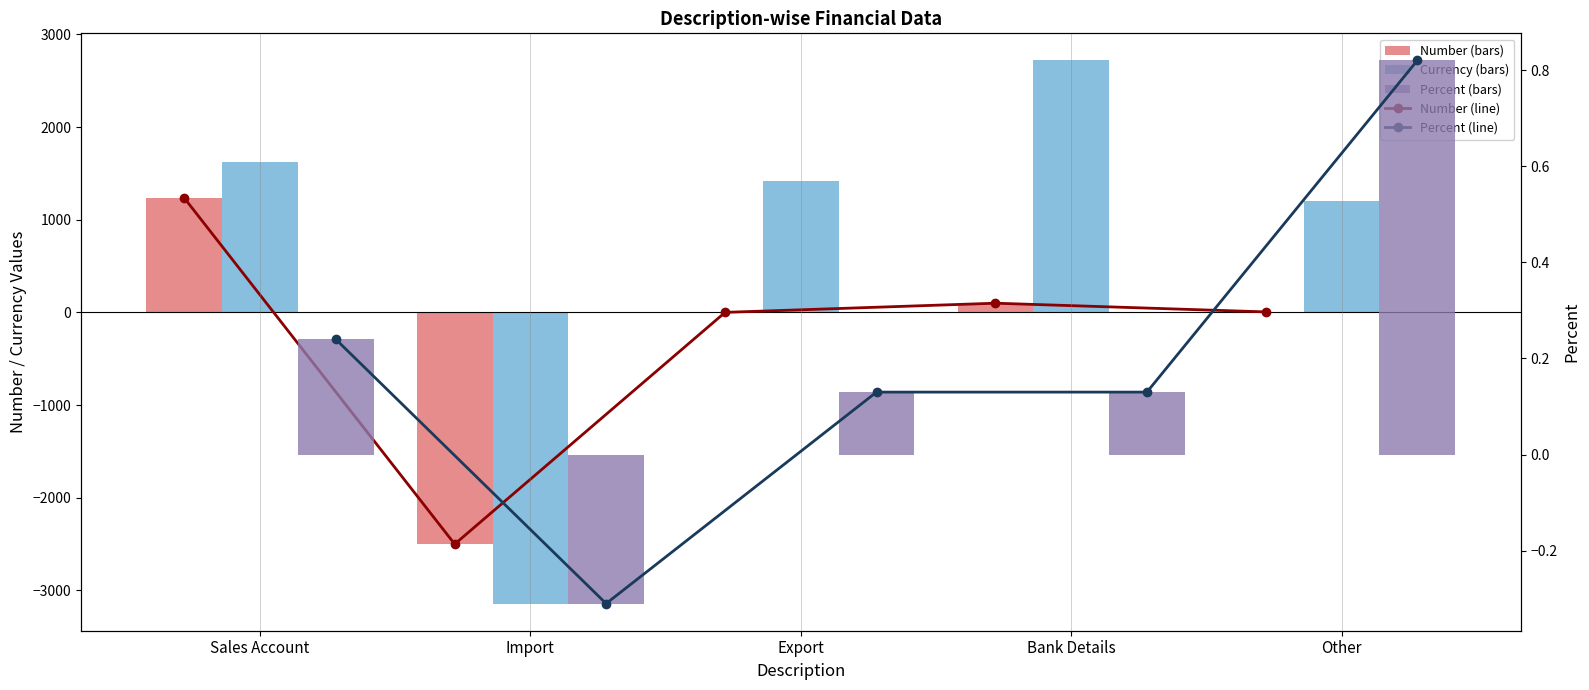

What is the value of the Number bar at the 4th from the left?

99.4